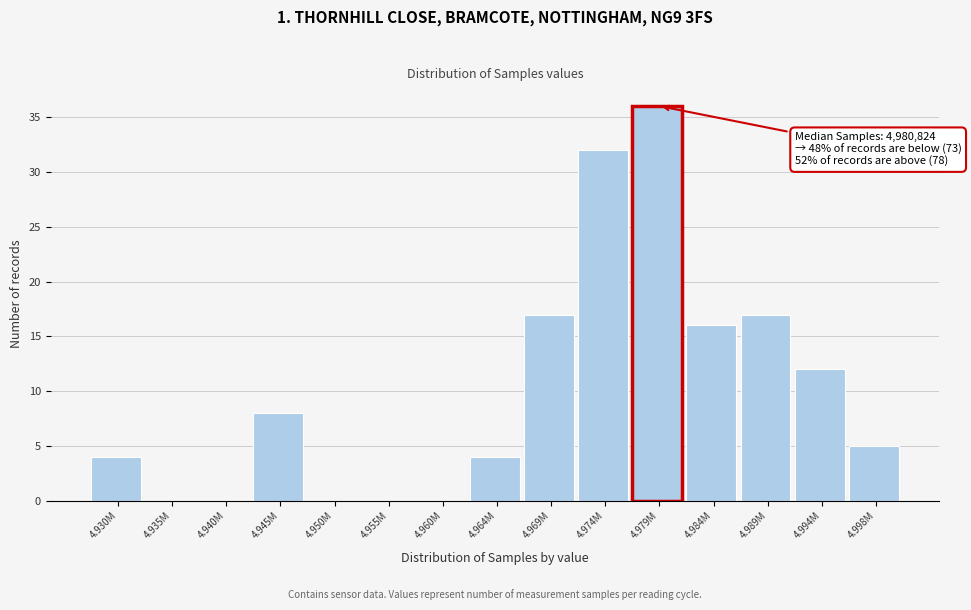

Reading left to right, transcribe all the data shown in this chart.

4.930M=4	4.935M=0	4.940M=0	4.945M=8	4.950M=0	4.955M=0	4.960M=0	4.964M=4	4.969M=17	4.974M=32	4.979M=36	4.984M=16	4.989M=17	4.994M=12	4.998M=5